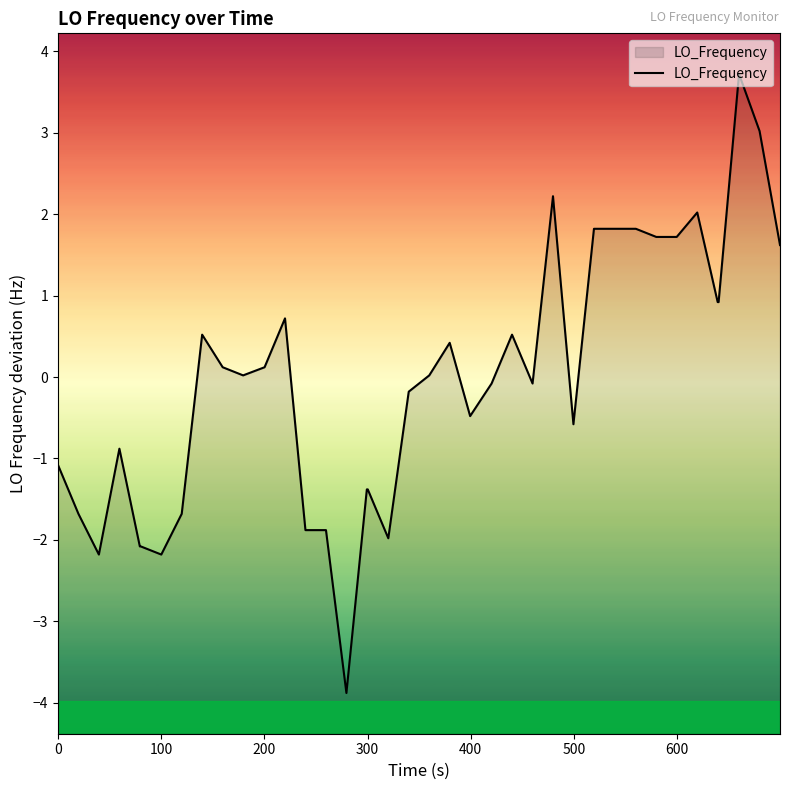

Is it true that the value at 22 is -0.3?

False